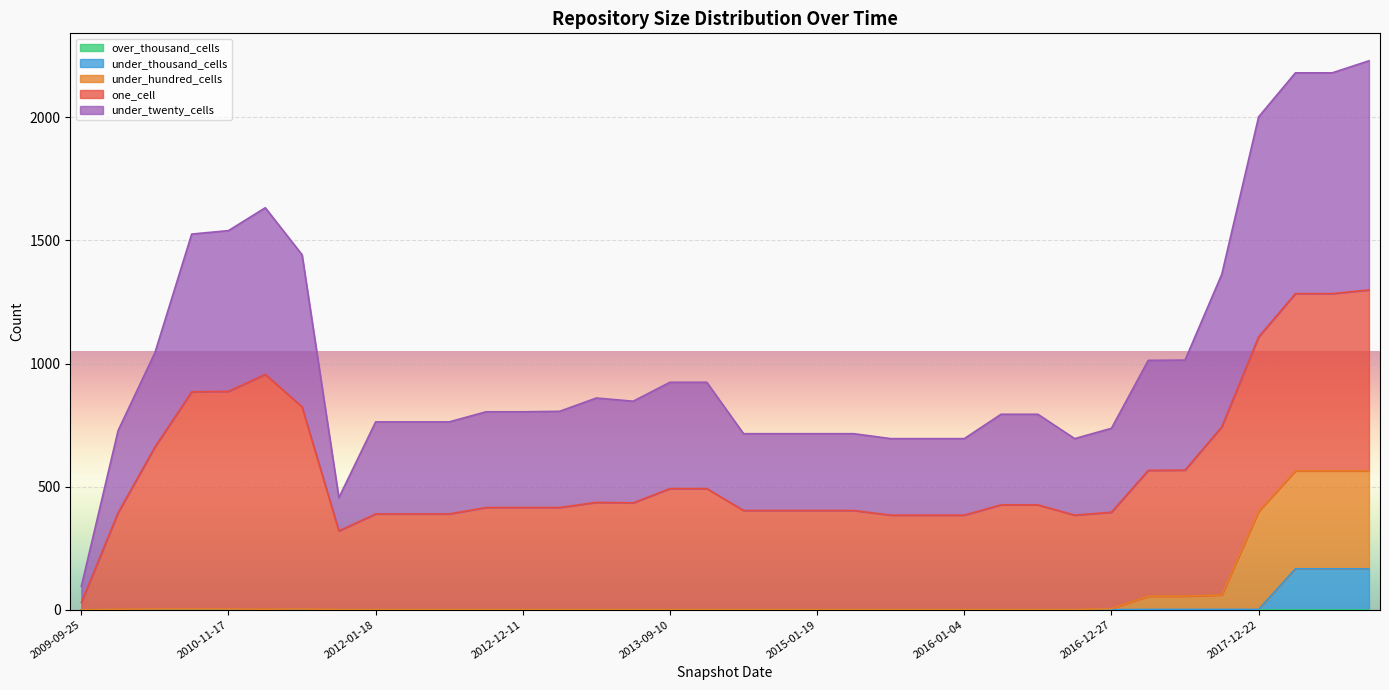

Which series has the widest spread of values?

under_twenty_cells